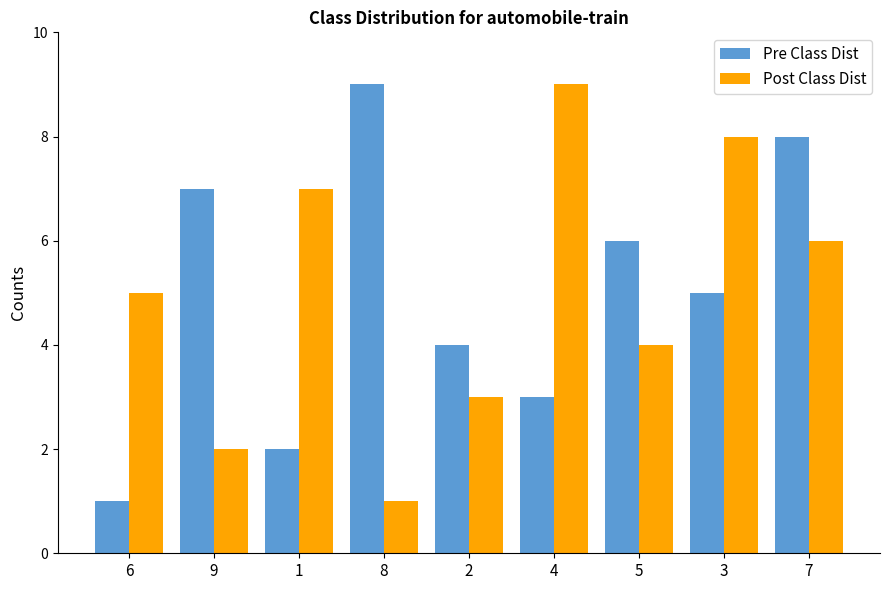

The value of Pre Class Dist at 3 is 3. True or false?

False